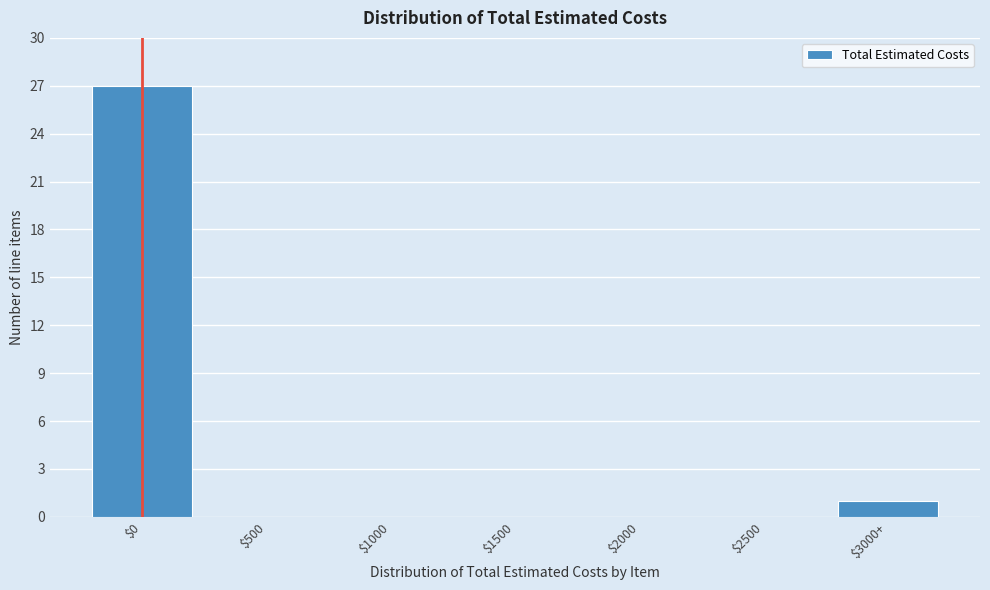

The value at $500 is -12. True or false?

False